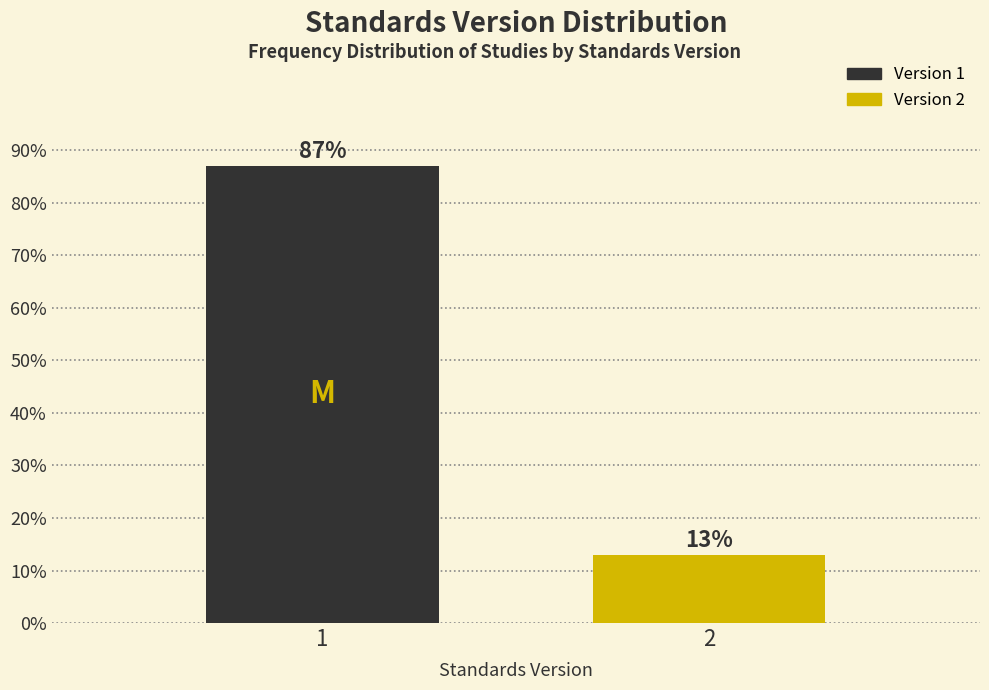

Read the value at 1.

87.1